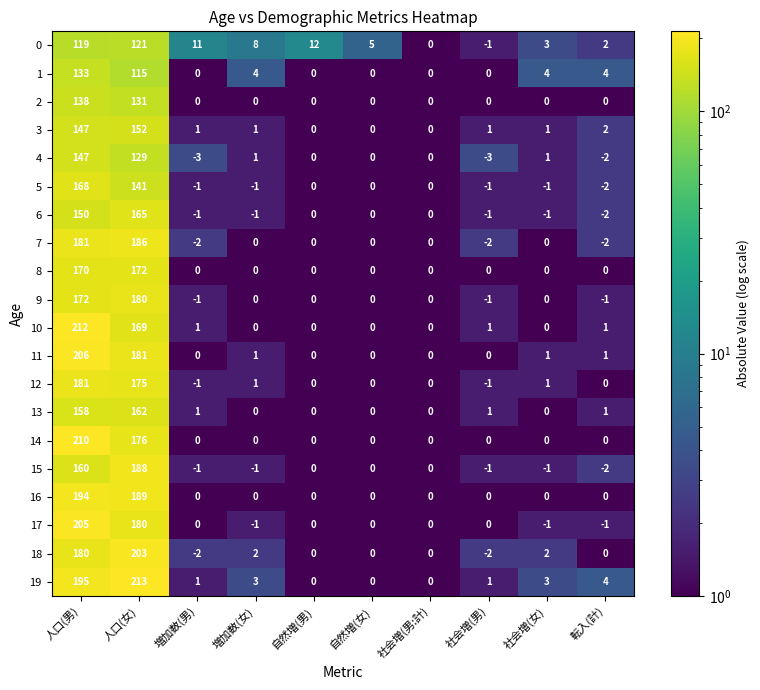

What is the difference between the second highest and minimum values in the 18 series?

182